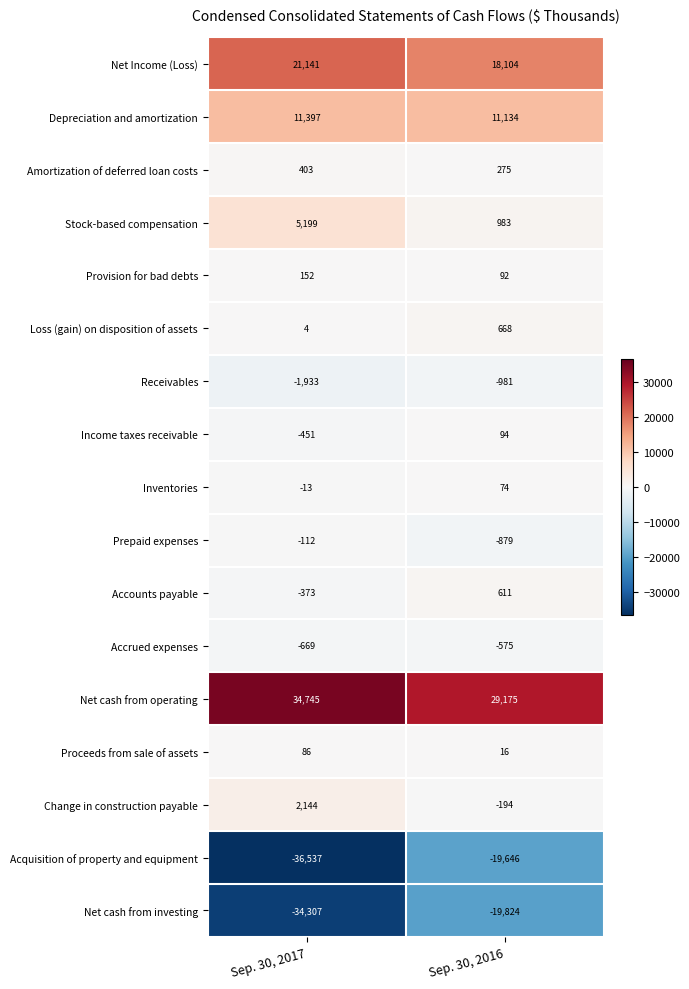

What is the smallest value displayed?

-36537